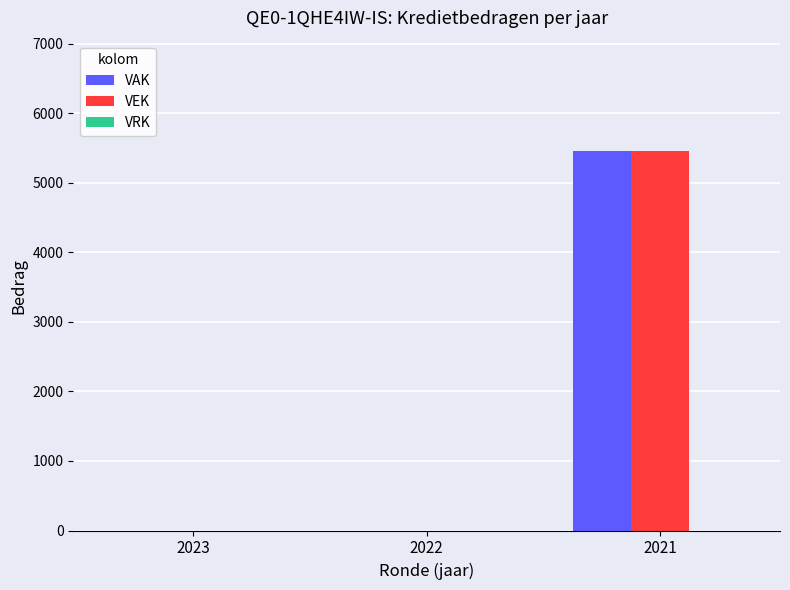

What is the total value across all series at 2021?

10906